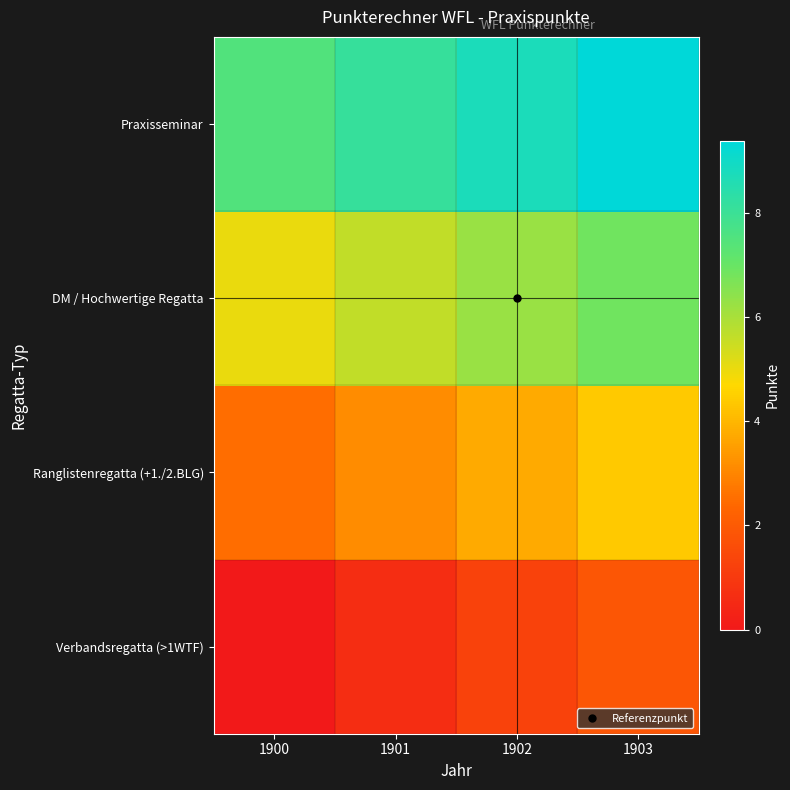

Reading left to right, list all the values displayed in this chart.

Verbandsregatta (>1WTF): 1900=0.0	1901=0.6	1902=1.2	1903=1.9
Ranglistenregatta (+1./2.BLG): 1900=2.5	1901=3.1	1902=3.8	1903=4.4
DM / Hochwertige Regatta: 1900=5.0	1901=5.6	1902=6.2	1903=6.9
Praxisseminar: 1900=7.5	1901=8.1	1902=8.8	1903=9.4